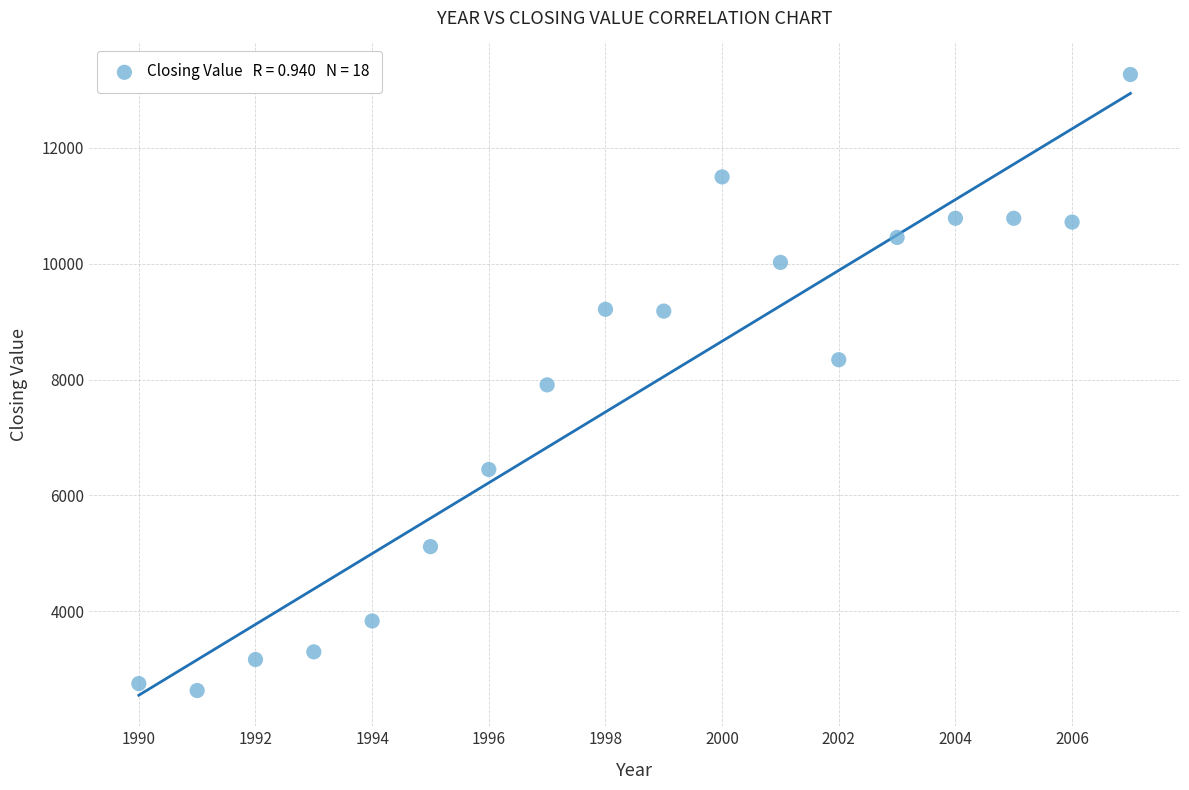

What is the range of Y values (max minus min)?

10631.2